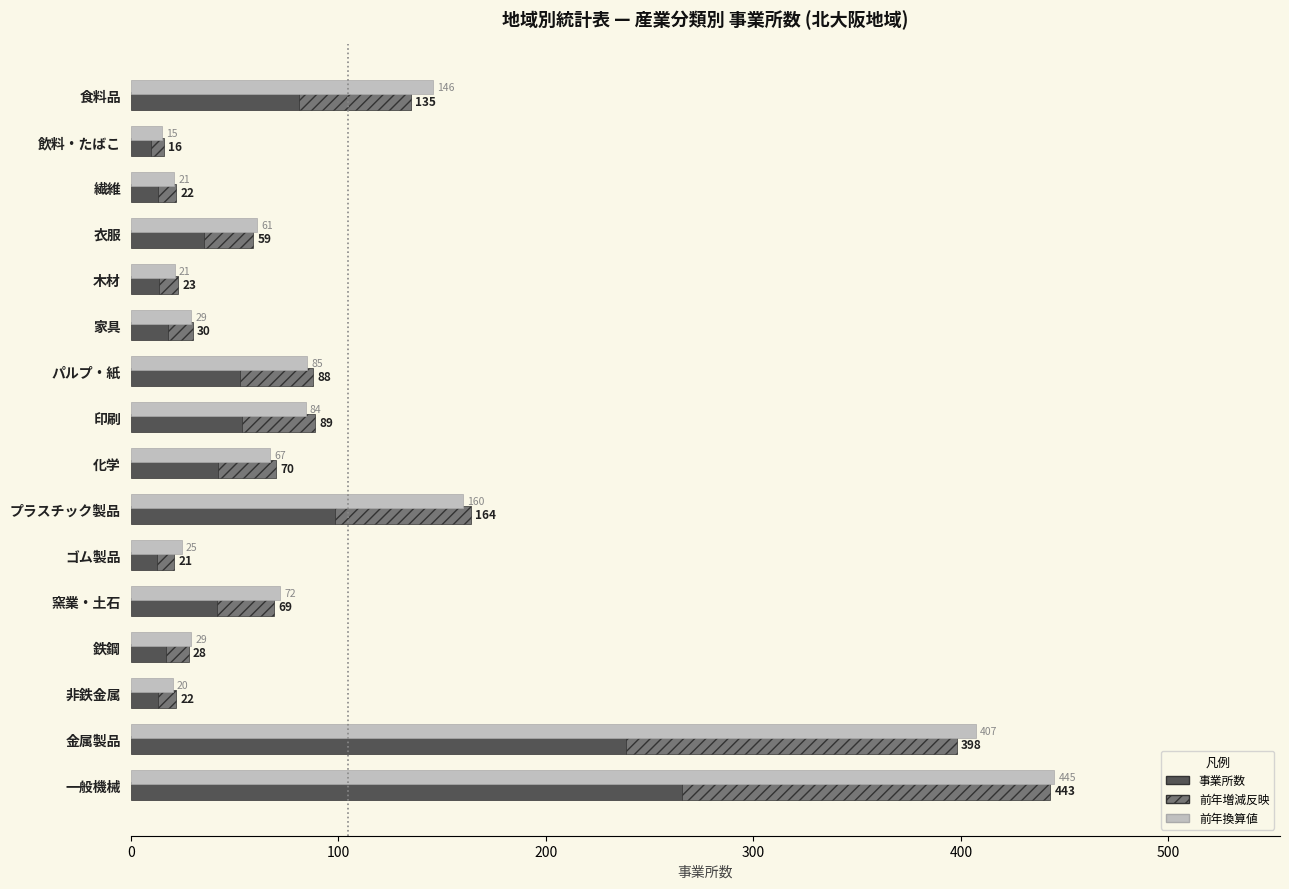

Rank the series by their average value, from lowest to highest.

事業所数 (hatch), 事業所数 (solid), 前年換算値